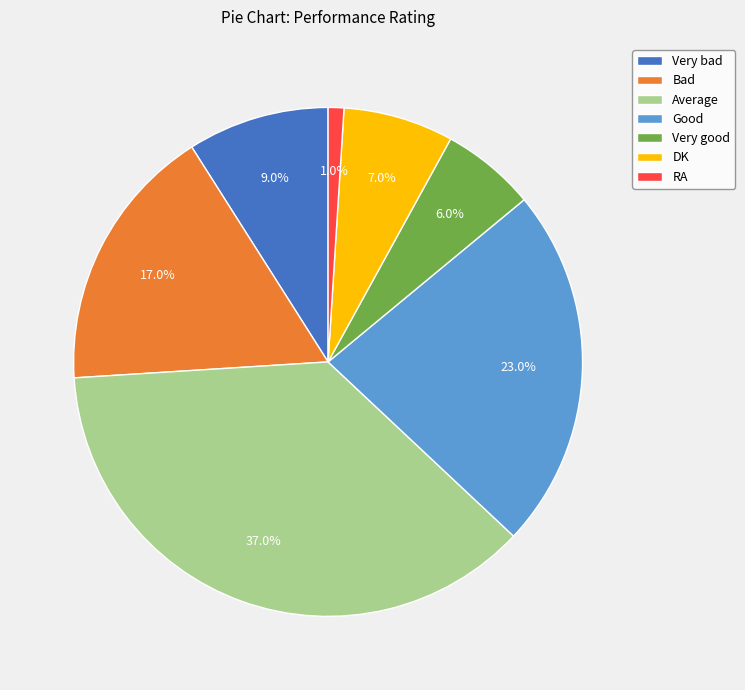

To the nearest percent, what is the difference between the Average and Very bad slice percentages?

28%